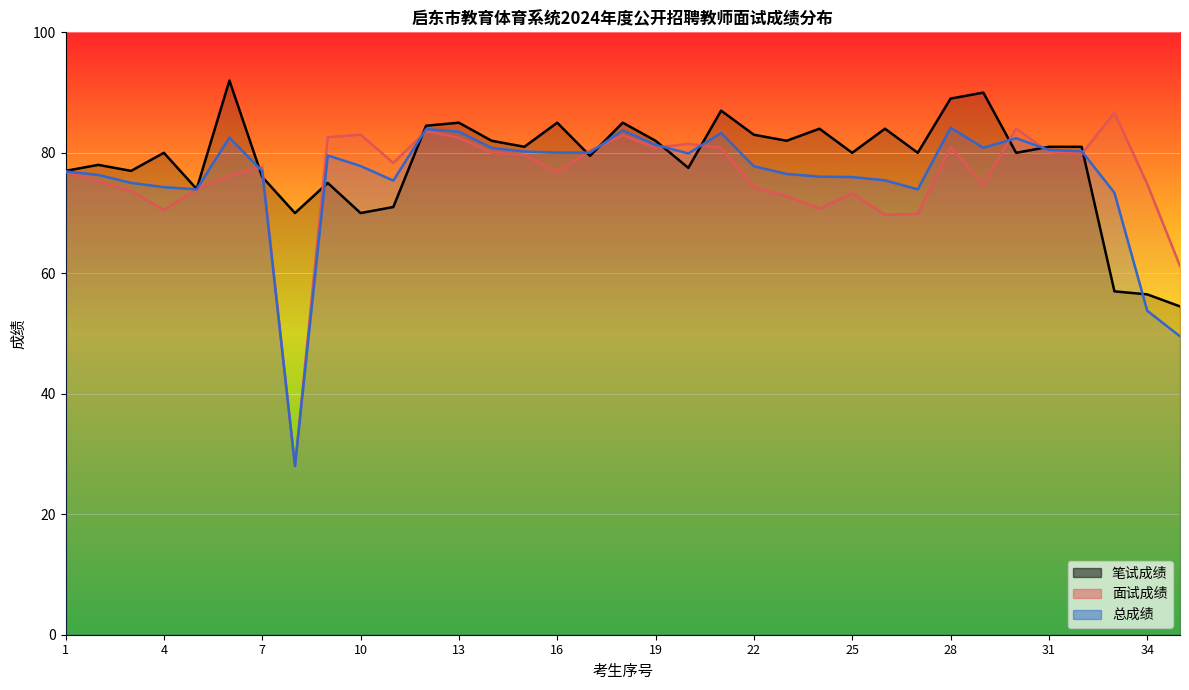

Is the value of 总成绩 at 33 greater than the value of 笔试成绩 at 18?

No